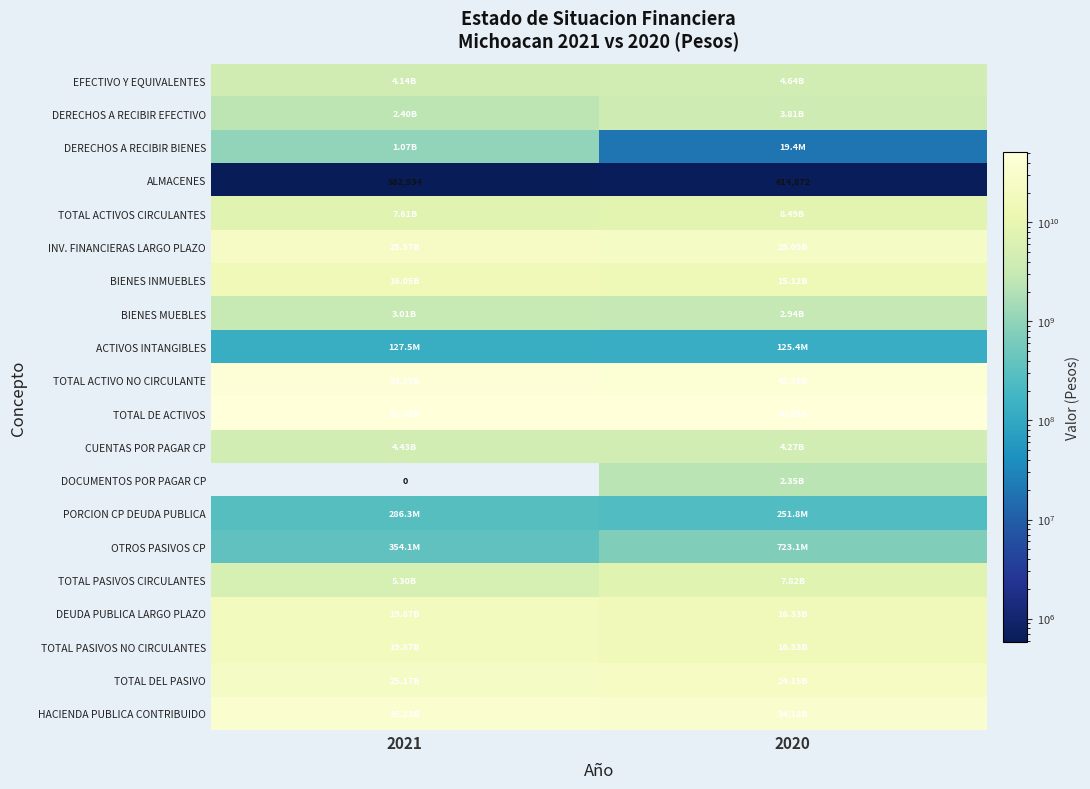

Rank the categories by ALMACENES value from lowest to highest.

2021, 2020